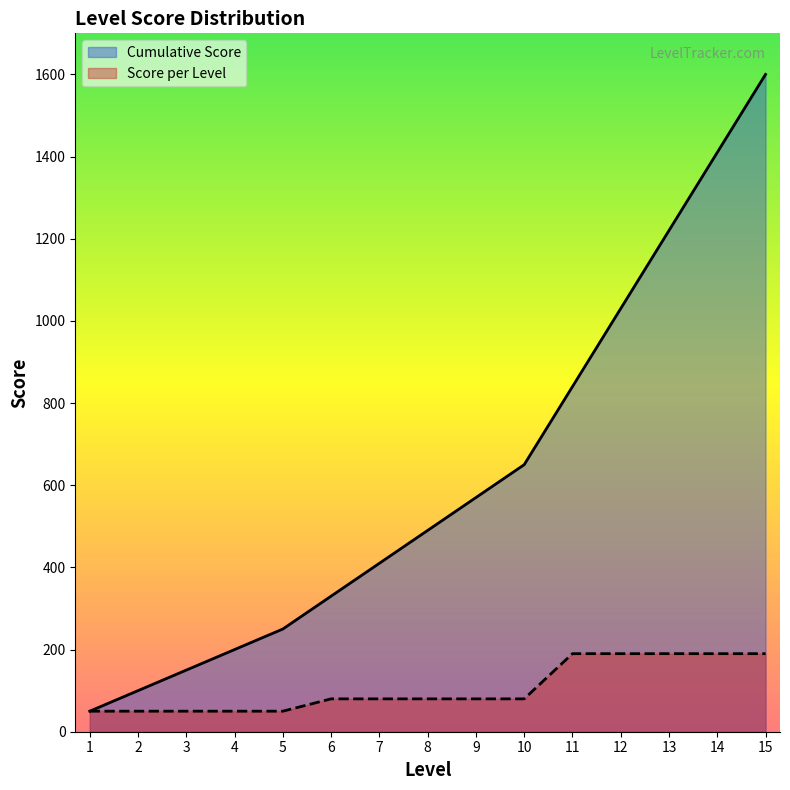

What is the total value across all series at 11?

1030